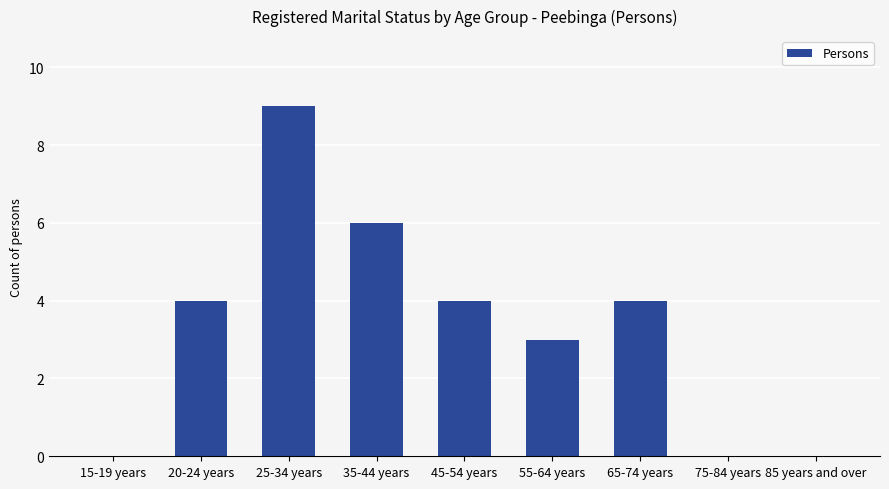

The value at 75-84 years is 0. True or false?

True